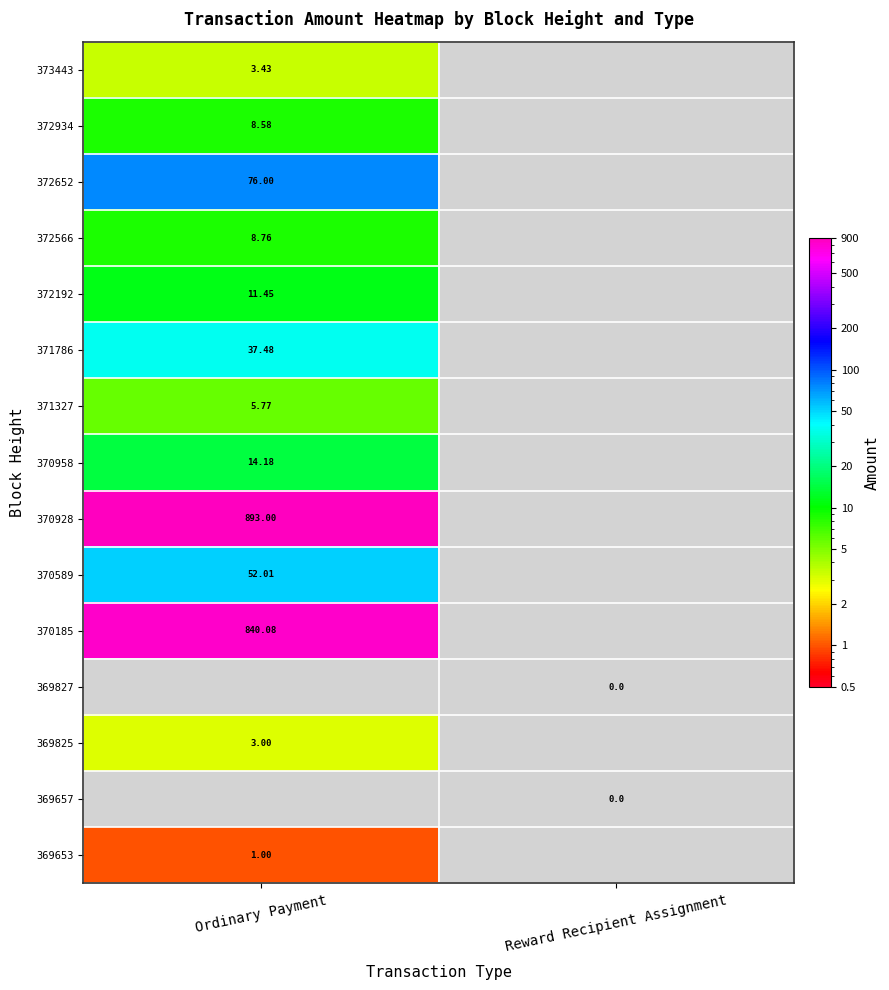

What is the spread (max minus min) of values at Ordinary Payment?

892.0